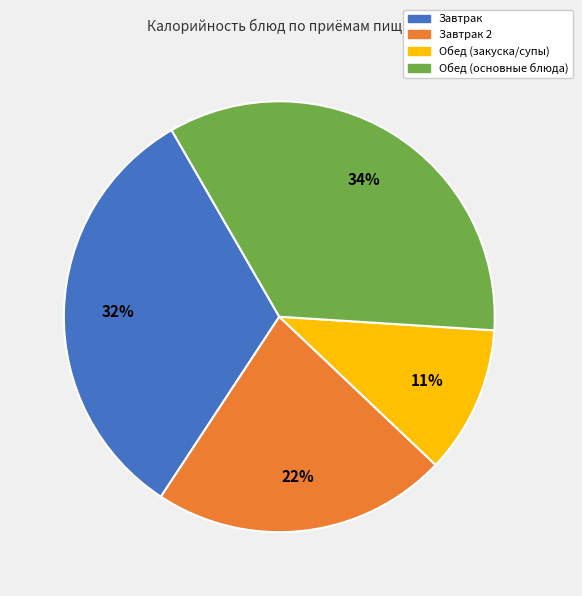

Do Обед (закуска/супы) and Завтрак 2 together represent more than half of the pie?

No